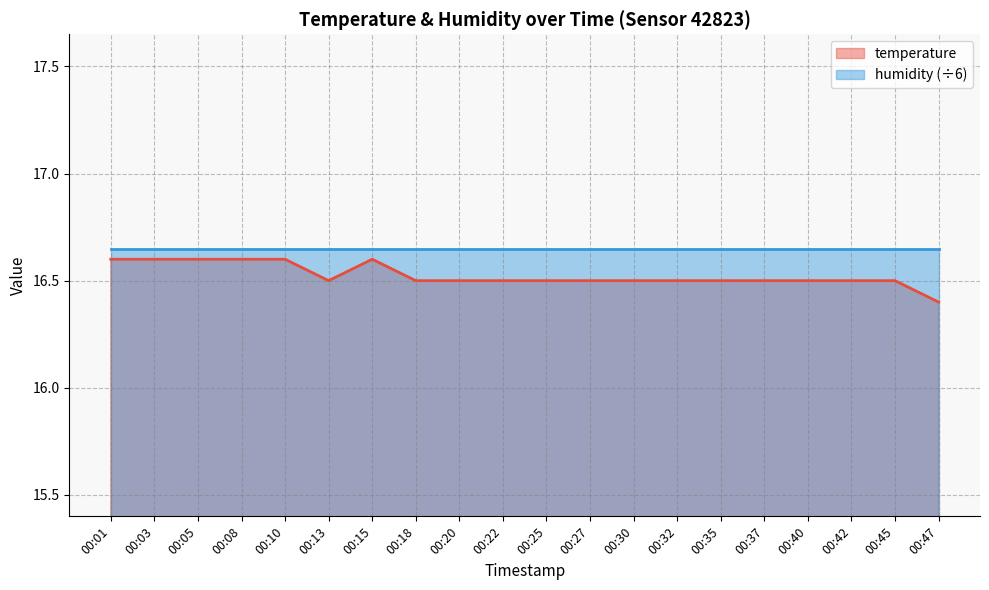

The value at 00:05 is 16.6. True or false?

True